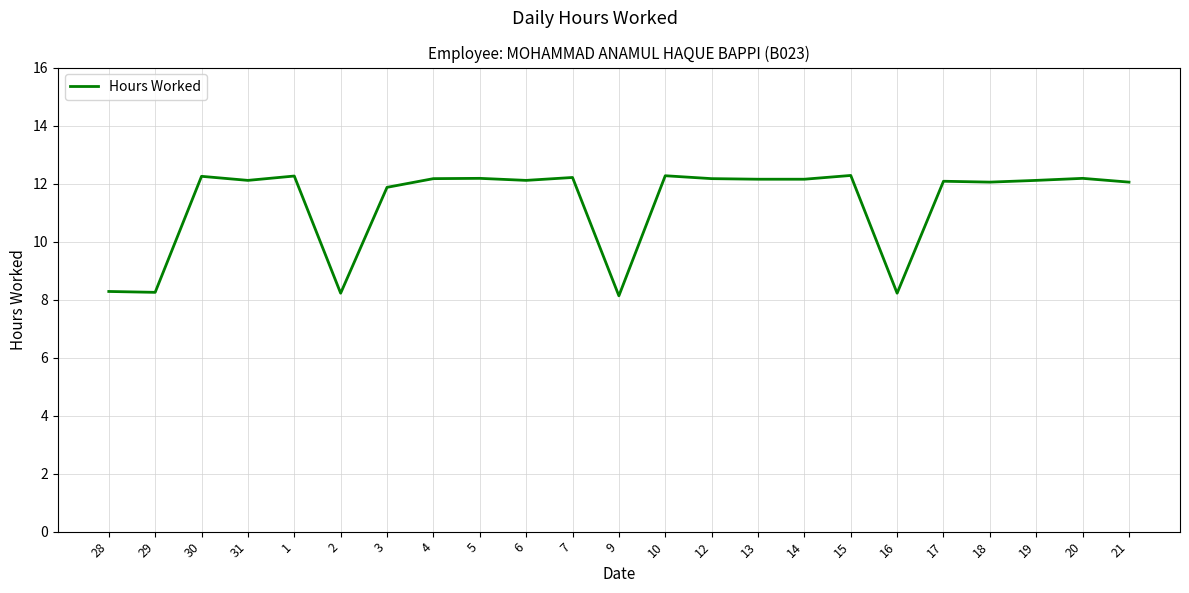

What is the minimum value shown in the chart?

8.1